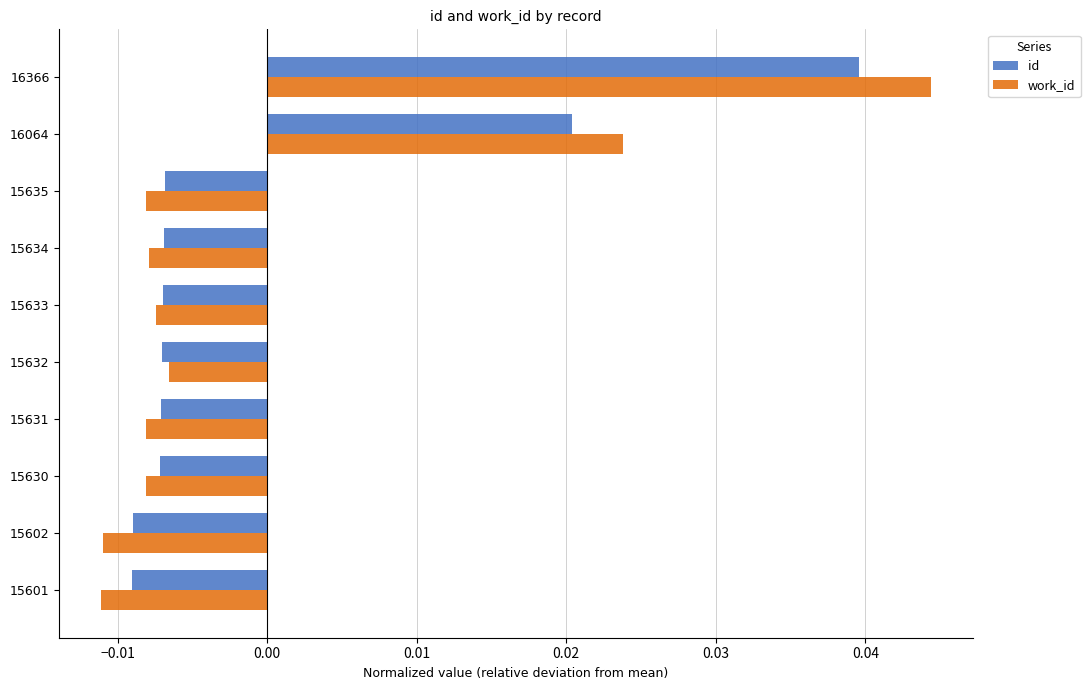

Which category has the highest value in the work_id series?

16366